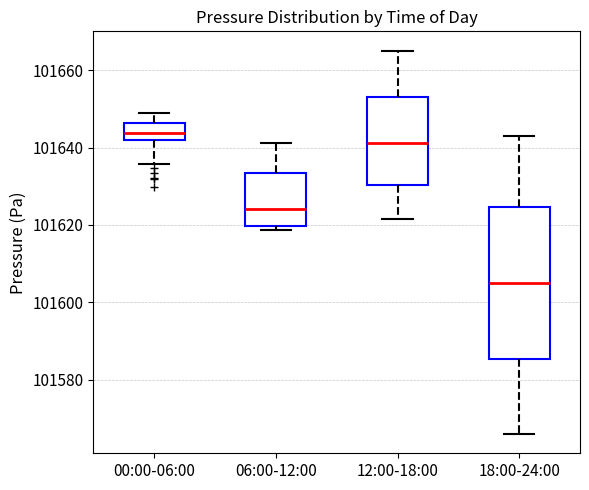

Reading left to right, read every box against the y-axis: the position of its median line, the range the box covers, and the ends of its whiskers. The values are not printed on the chart, so give them approximately, as read against the axis.

00:00-06:00: median 101644, box 101642 to 101646, whiskers 101636 to 101648
06:00-12:00: median 101624, box 101620 to 101634, whiskers 101618 to 101642
12:00-18:00: median 101642, box 101630 to 101654, whiskers 101622 to 101666
18:00-24:00: median 101606, box 101586 to 101624, whiskers 101566 to 101644